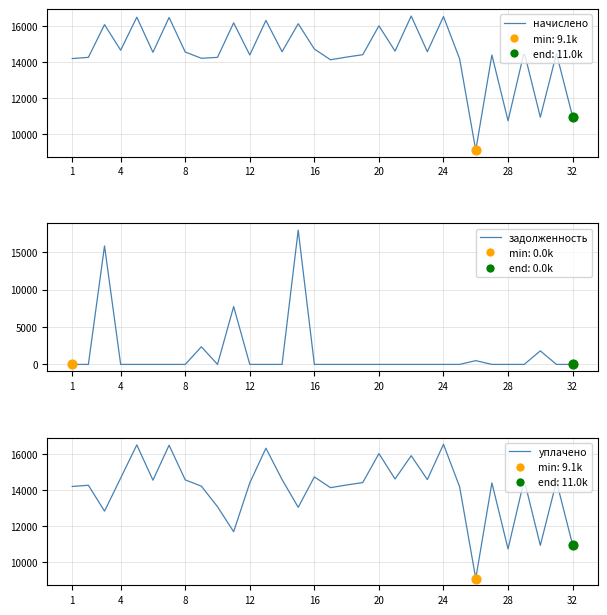

What are all the series names shown in the legend?

начислено, задолженность, уплачено